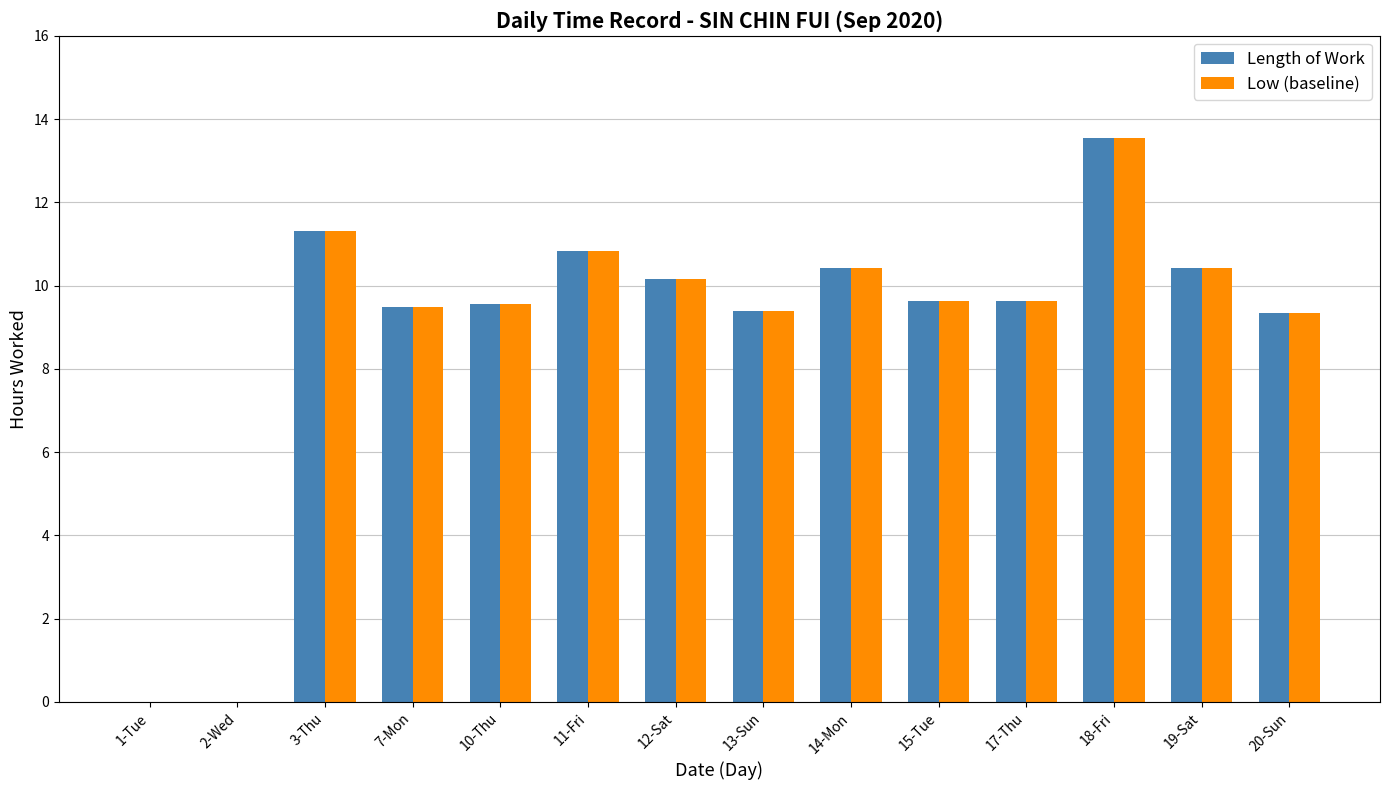

Reading right to left, extract all data points from this chart.

Length of Work: 20-Sun=9.3	19-Sat=10.4	18-Fri=13.5	17-Thu=9.6	15-Tue=9.6	14-Mon=10.4	13-Sun=9.4	12-Sat=10.2	11-Fri=10.8	10-Thu=9.6	7-Mon=9.5	3-Thu=11.3	2-Wed=0.0	1-Tue=0.0
Low (baseline): 20-Sun=9.3	19-Sat=10.4	18-Fri=13.5	17-Thu=9.6	15-Tue=9.6	14-Mon=10.4	13-Sun=9.4	12-Sat=10.2	11-Fri=10.8	10-Thu=9.6	7-Mon=9.5	3-Thu=11.3	2-Wed=0.0	1-Tue=0.0